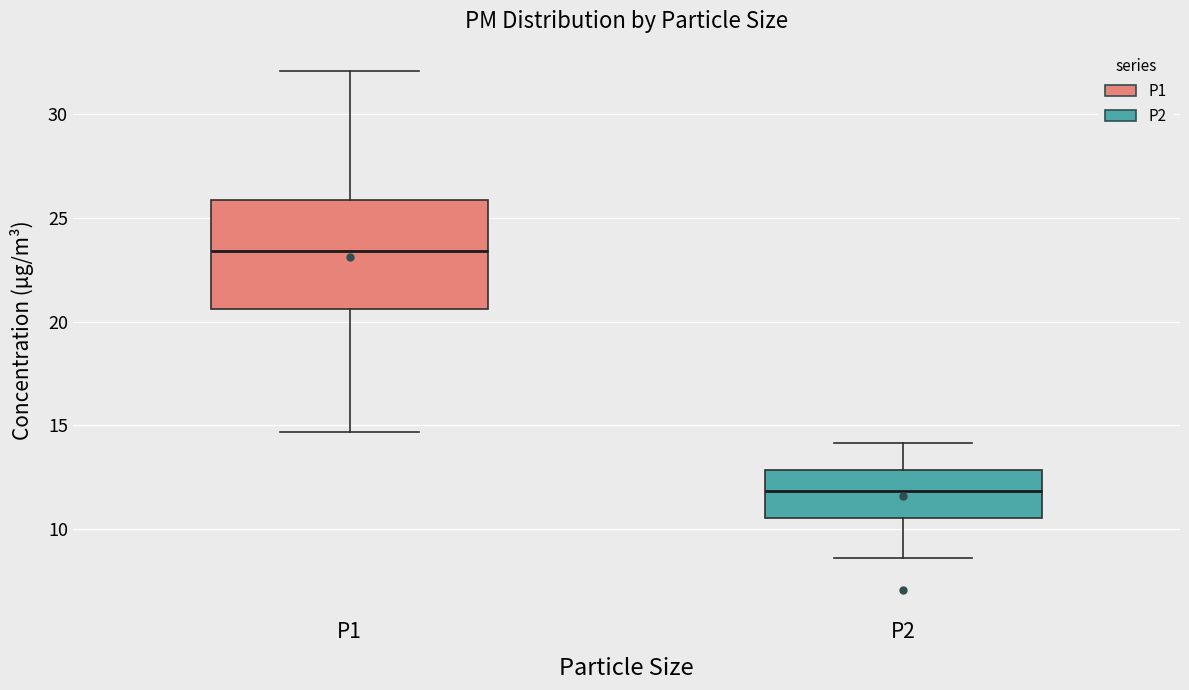

Reading left to right, transcribe this box plot: for each box, give where its median line is, the range the box spans, and where its two whiskers end, as read against the y-axis. The values are not printed on the chart, so give them approximately, as read against the axis.

P1: median 23.5, box 20.5 to 26.0, whiskers 14.5 to 32.0
P2: median 12.0, box 10.5 to 13.0, whiskers 8.5 to 14.0